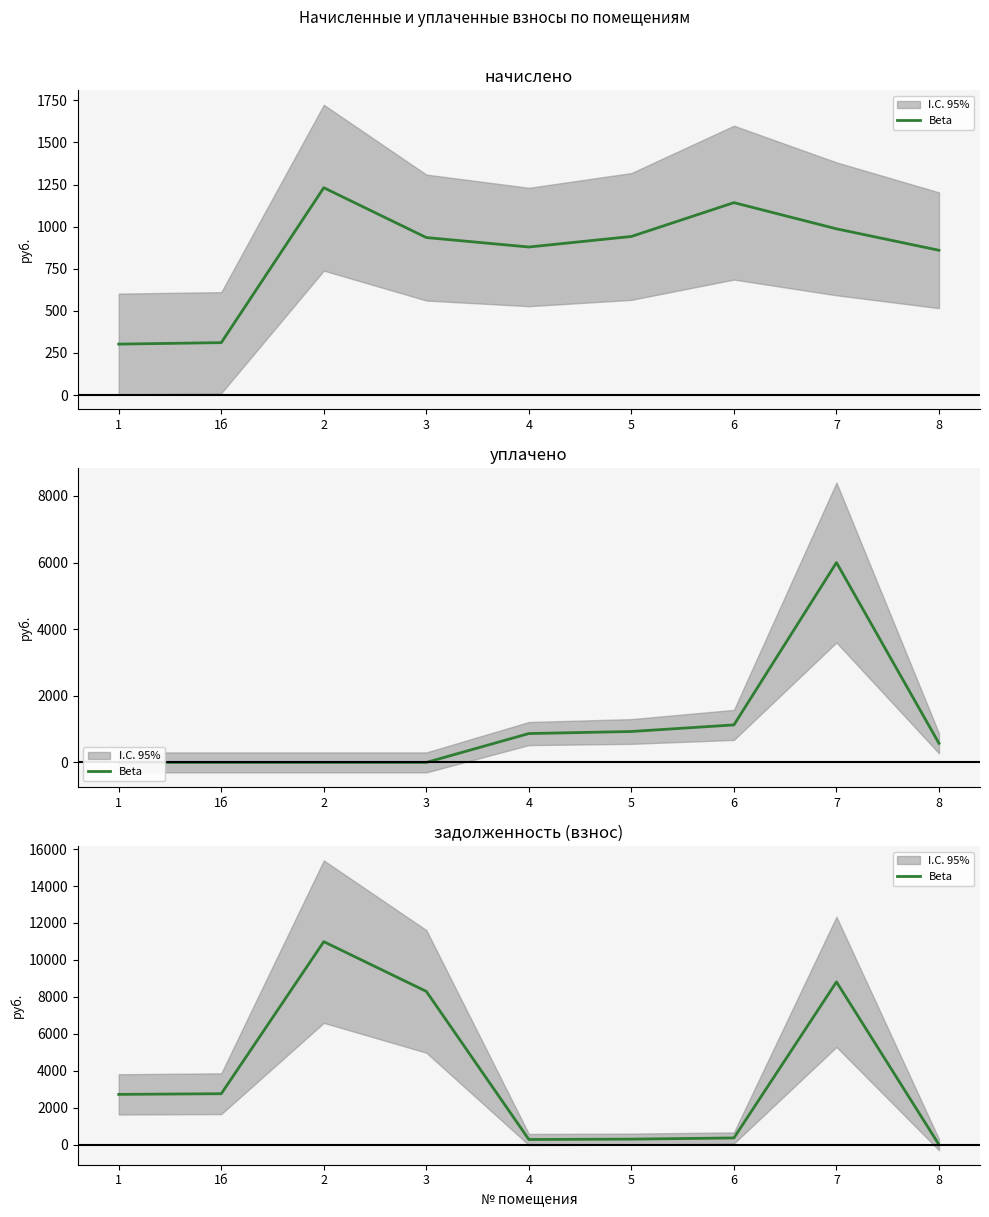

What is the value of the 5th point from the left?

280.8